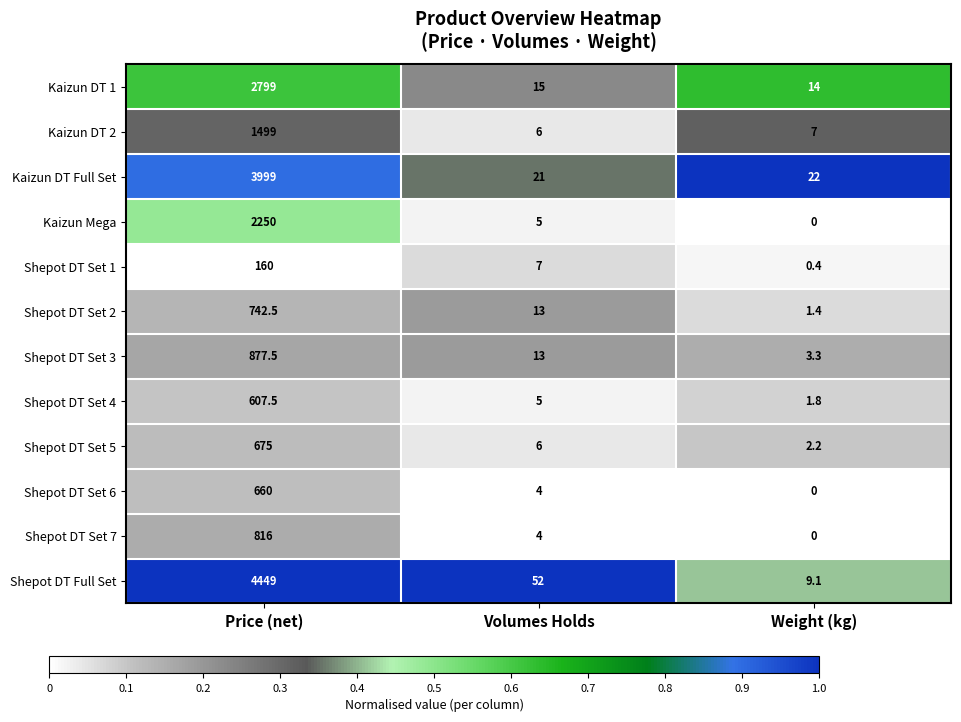

What is the difference between the maximum and minimum values in the Kaizun DT Full Set series?

3978.0